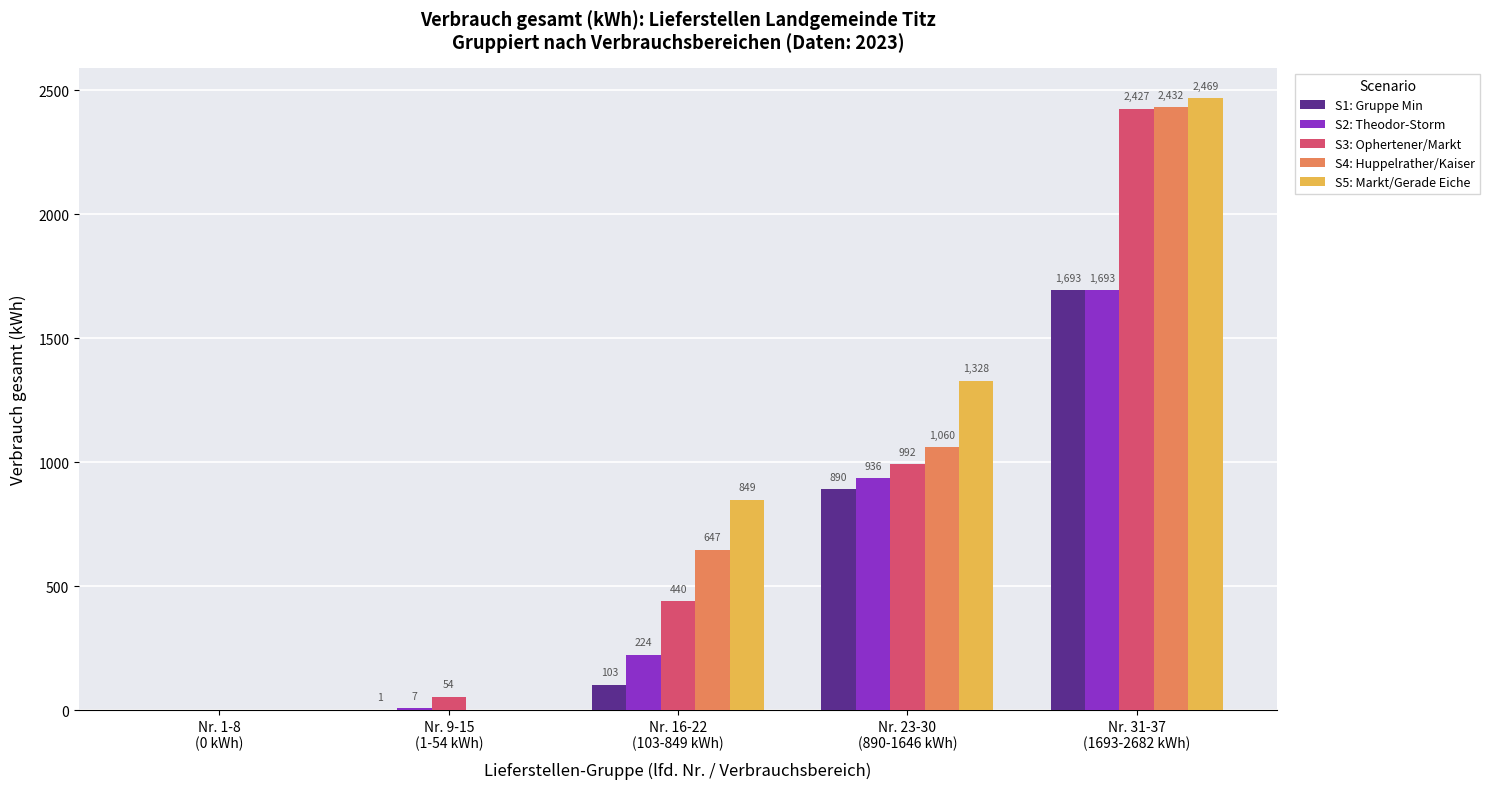

What is the maximum value for S2: Theodor-Storm?

1693